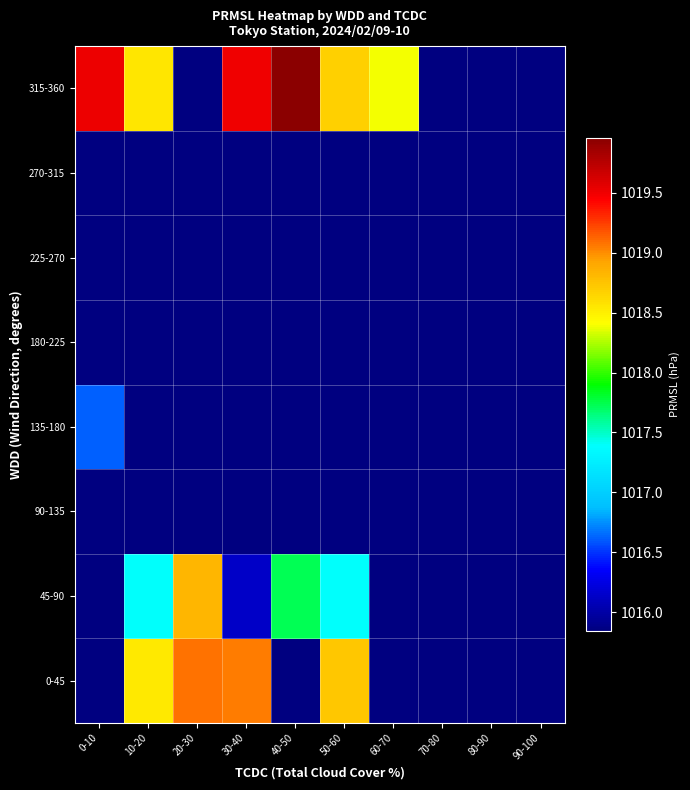

Which series has the widest spread of values?

315-360